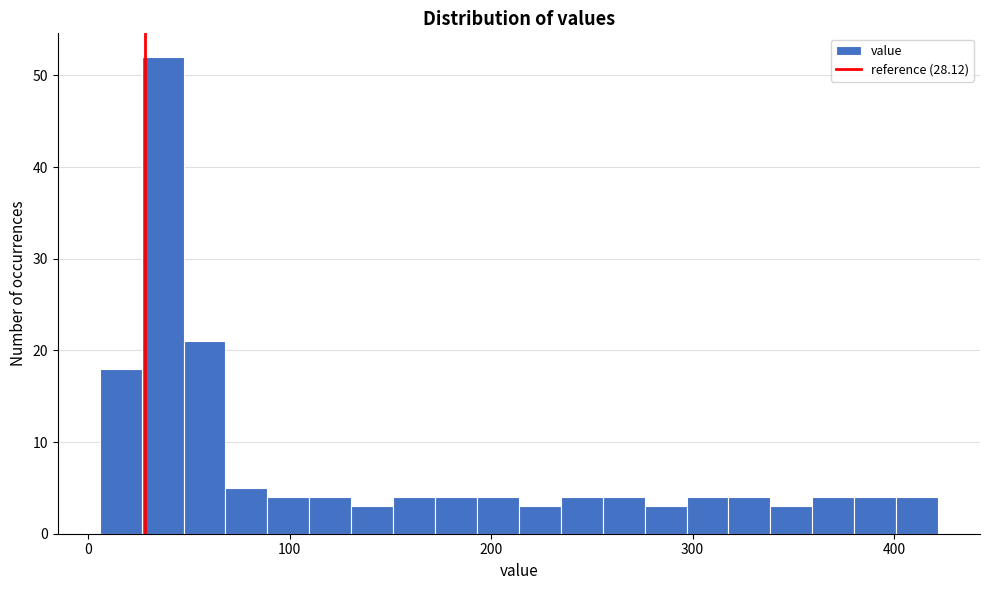

Read against the x-axis, roughly where is the centre of the tallest bar?

40